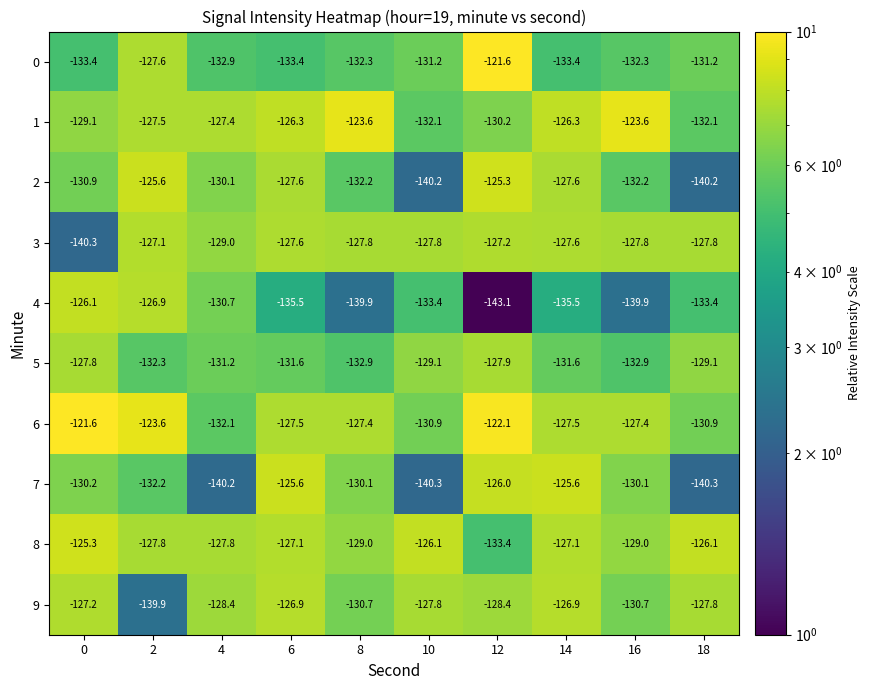

What is the sum of the 1 values at 8 and 18?

-255.7